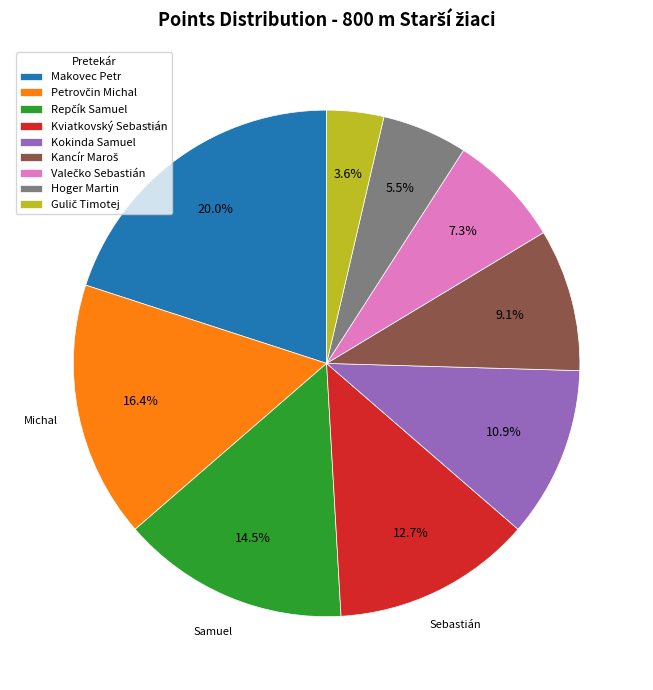

Is the sum of Kviatkovský Sebastián and Makovec Petr greater than half?

No